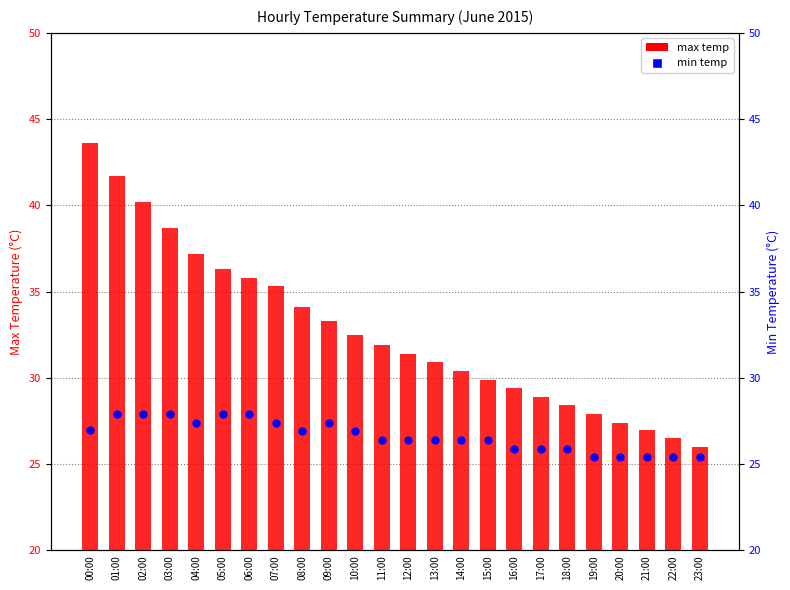

Which series has the widest spread of Y values?

max temp